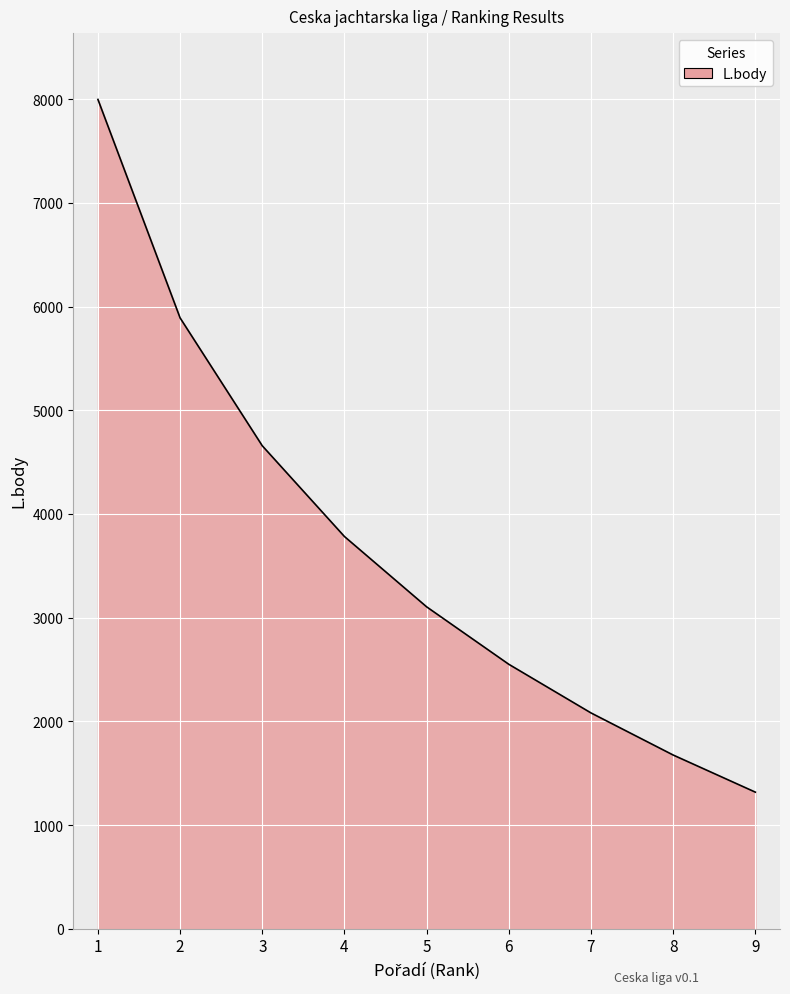

Rank the categories by value from lowest to highest.

9, 8, 7, 6, 5, 4, 3, 2, 1